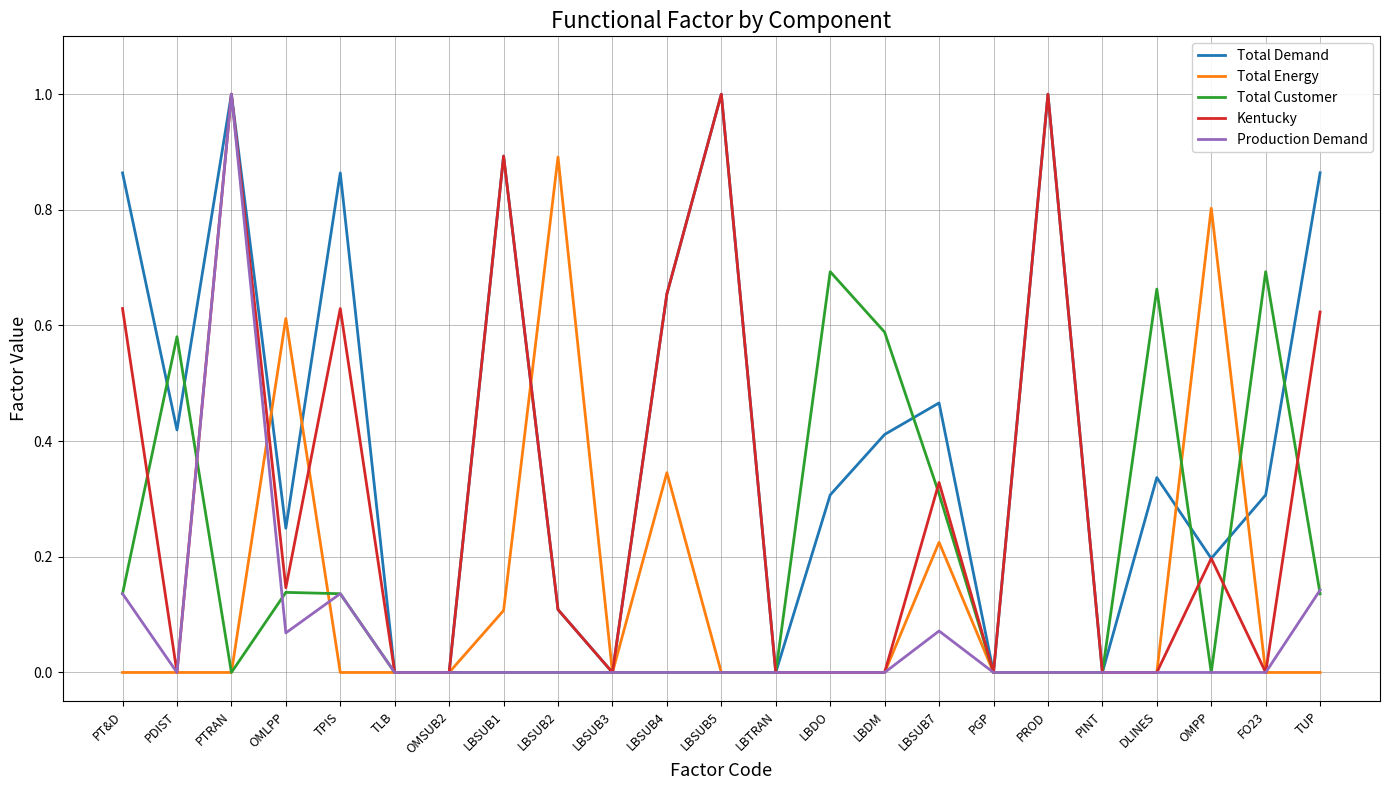

What position from the right is LBTRAN?

11